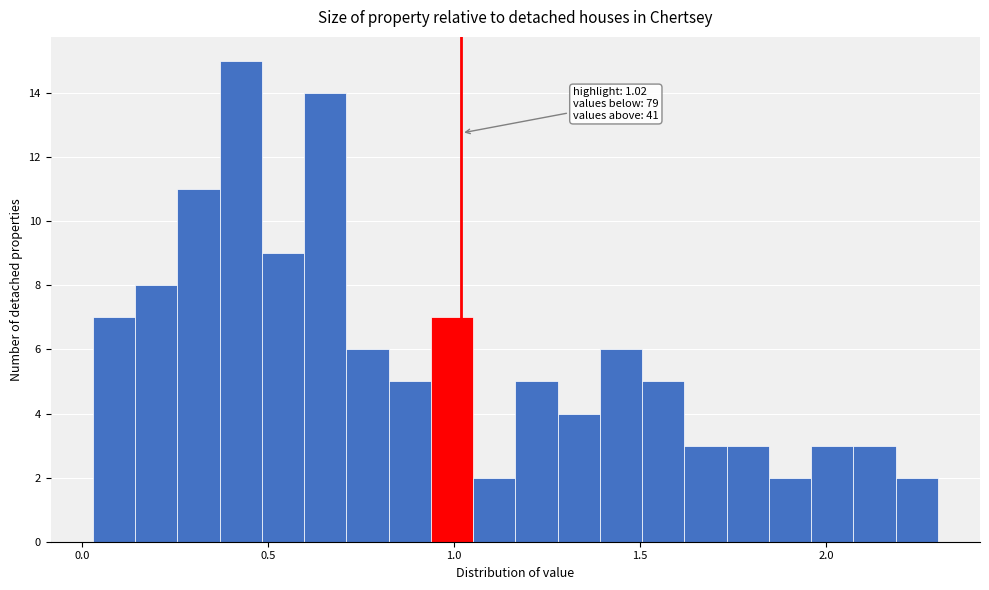

Read against the x-axis, roughly where is the centre of the tallest bar?

0.45